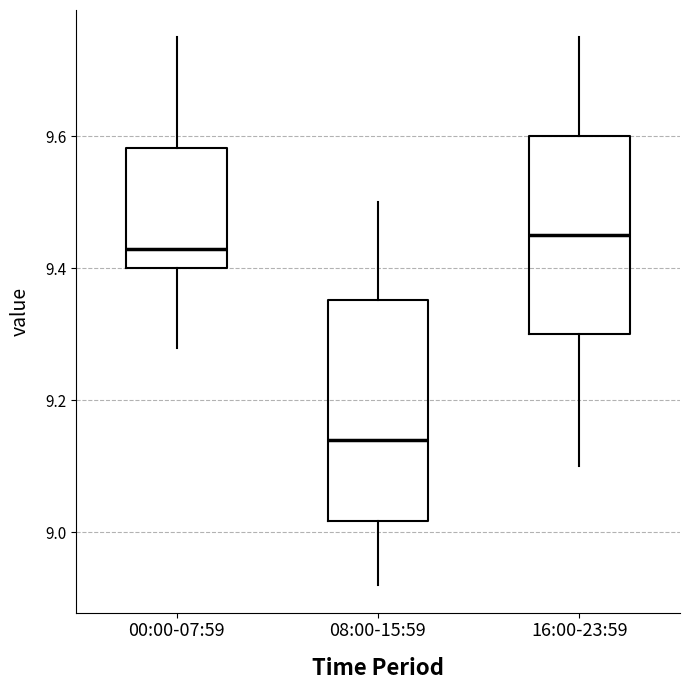

Which box's median line is the lowest?

08:00-15:59